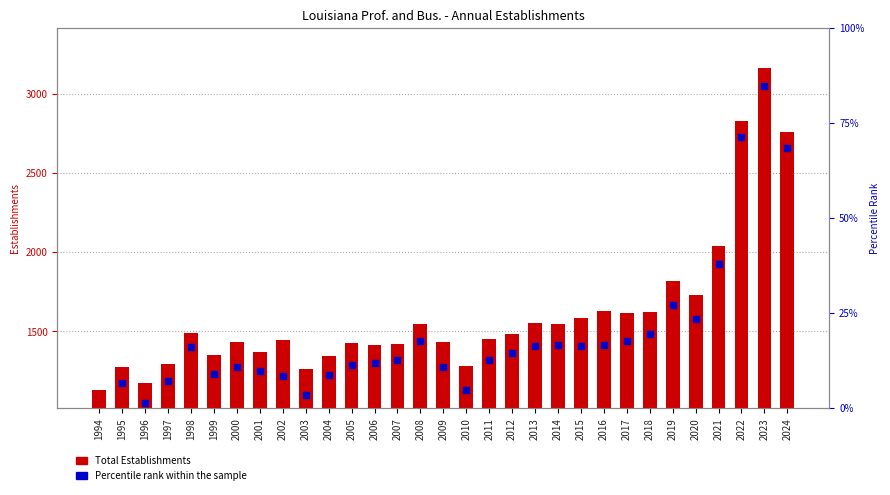

What is the total value across all series at 2011?

1466.8